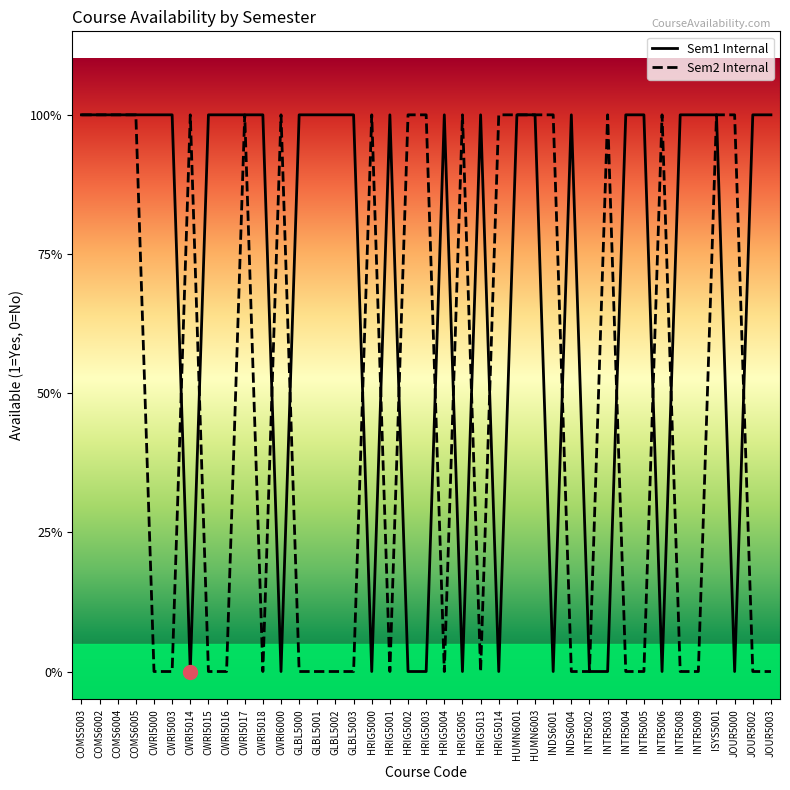

At JOUR5000, list the series in order from largest to smallest.

Sem2 Internal, Sem1 Internal